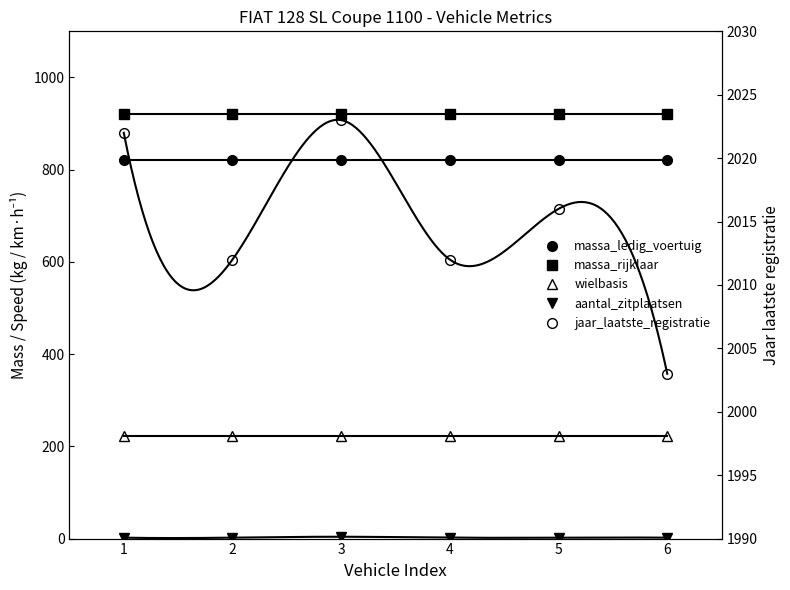

The wielbasis series shows 361 at 3. True or false?

False